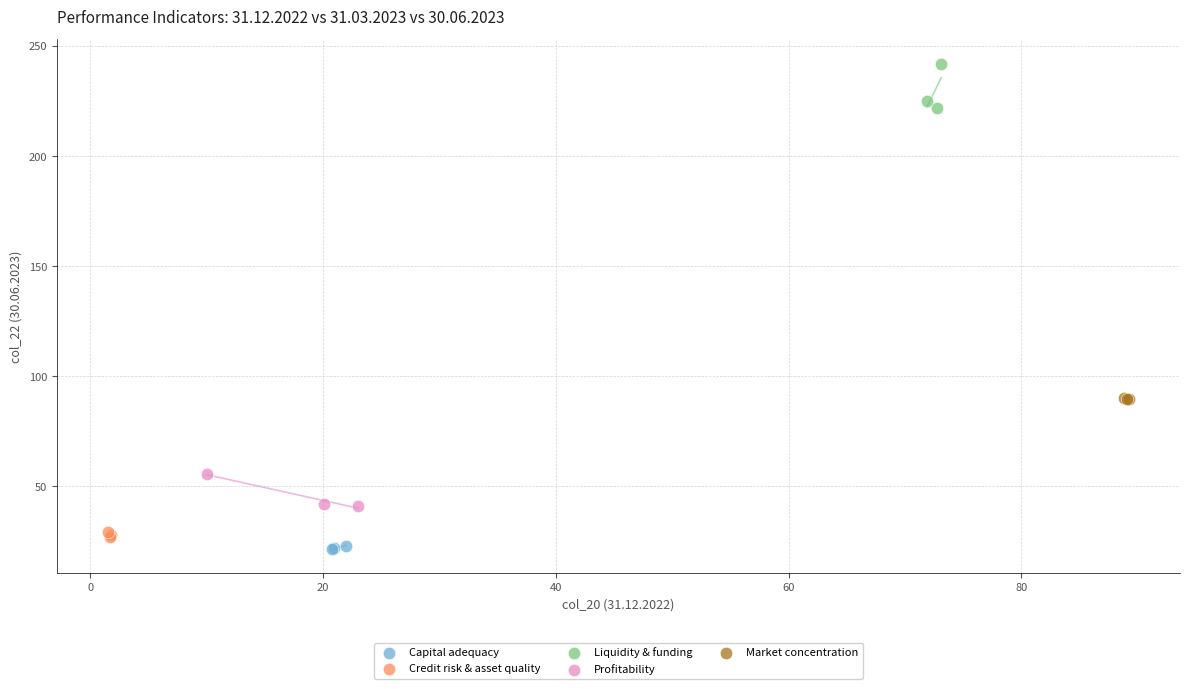

Which series reaches the maximum Y coordinate?

Liquidity & funding